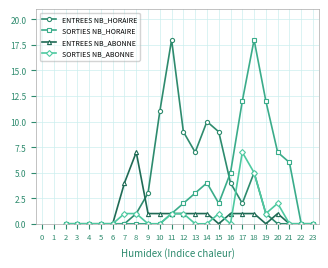

What is the sum of the ENTREES NB_ABONNE values at 8 and 4?

7